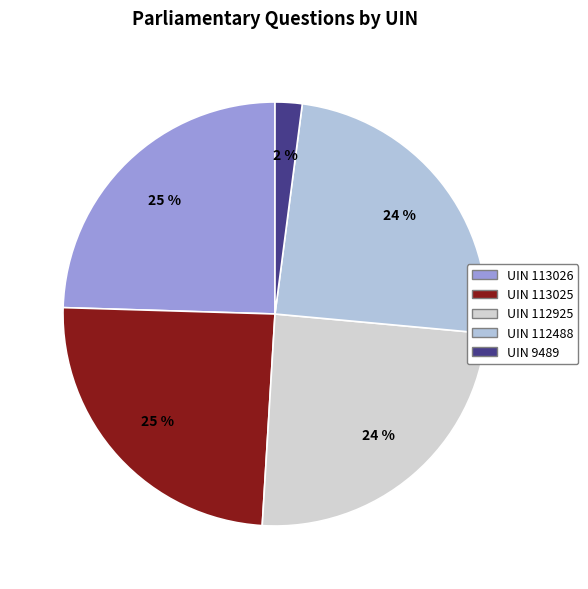

To the nearest percent, what is the average slice percentage?

20%